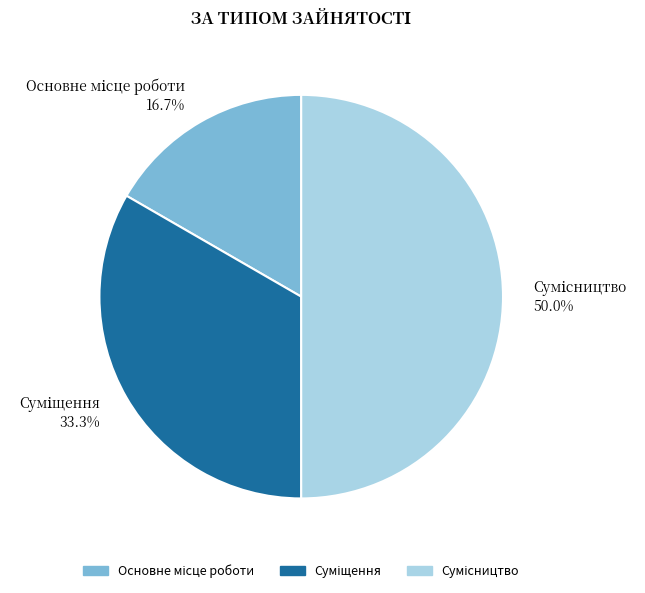

To the nearest percent, what is the average slice percentage?

33%